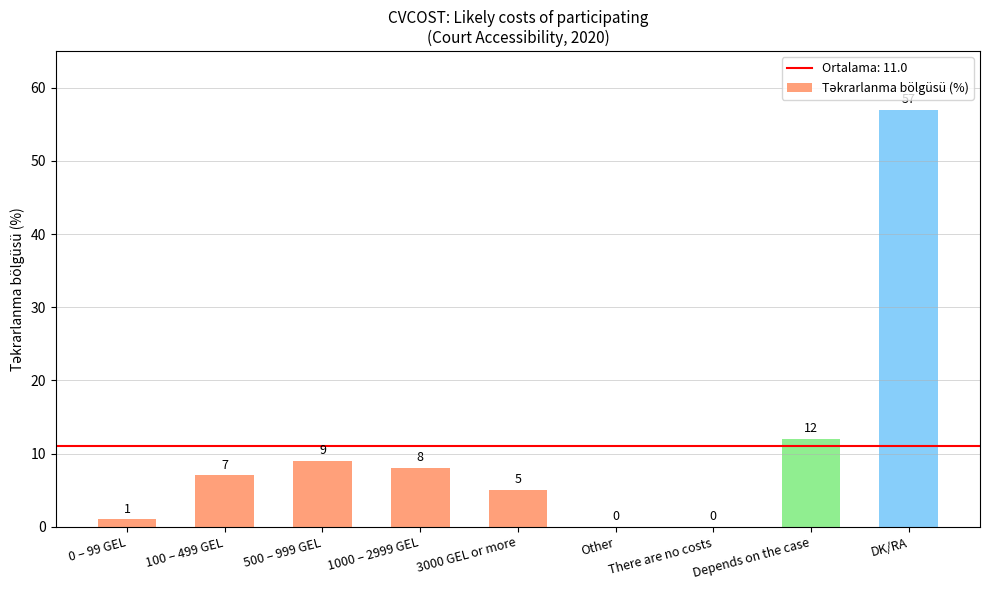

Reading left to right, what are all the values shown in this chart?

0 – 99 GEL=1	100 – 499 GEL=7	500 – 999 GEL=9	1000 – 2999 GEL=8	3000 GEL or more=5	Other=0	There are no costs=0	Depends on the case=12	DK/RA=57